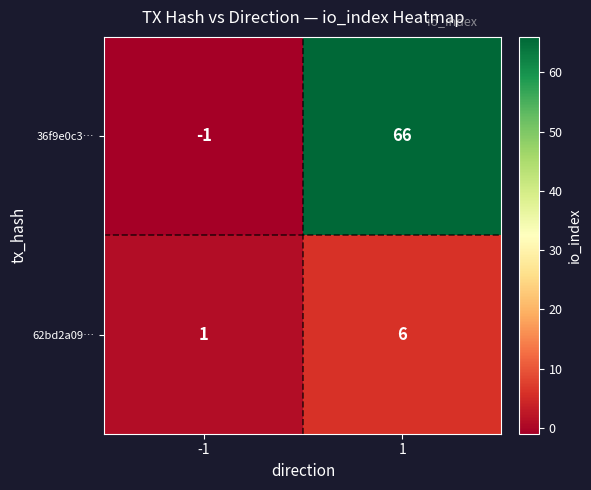

Is it true that 36f9e0c3… equals 66 at 1?

True